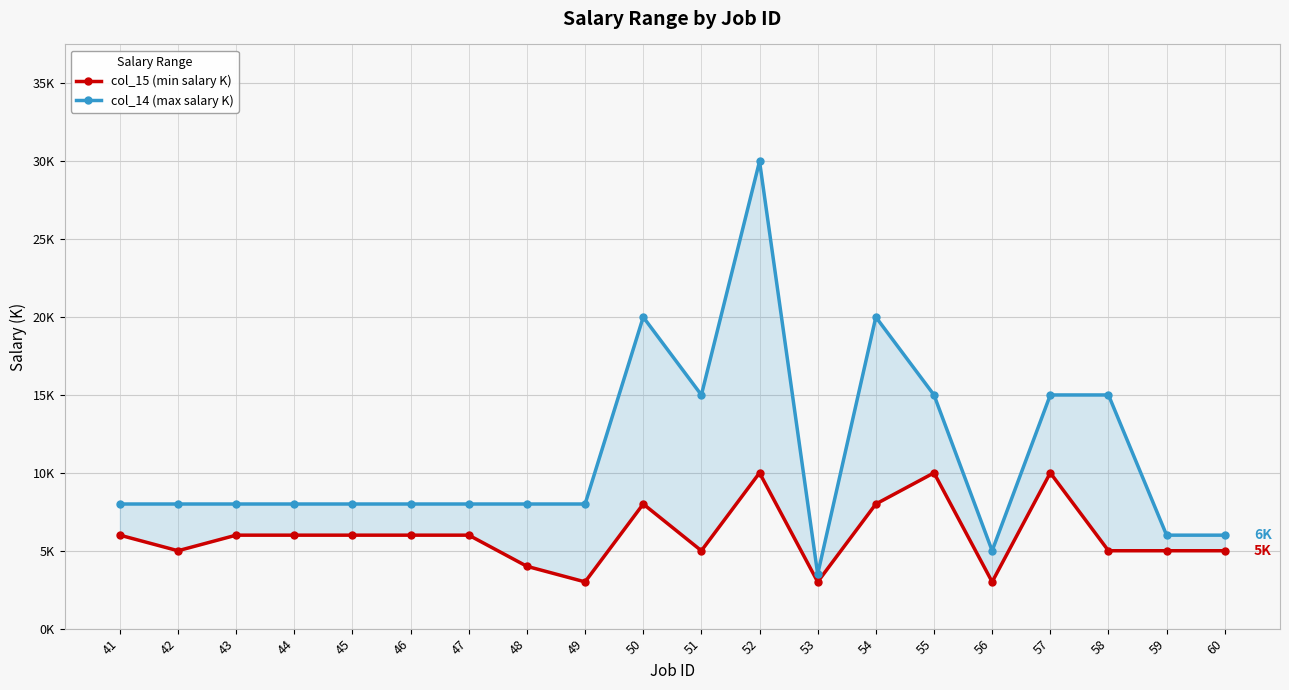

How many interior local peaks does the col_15 (min salary K) series have?

4